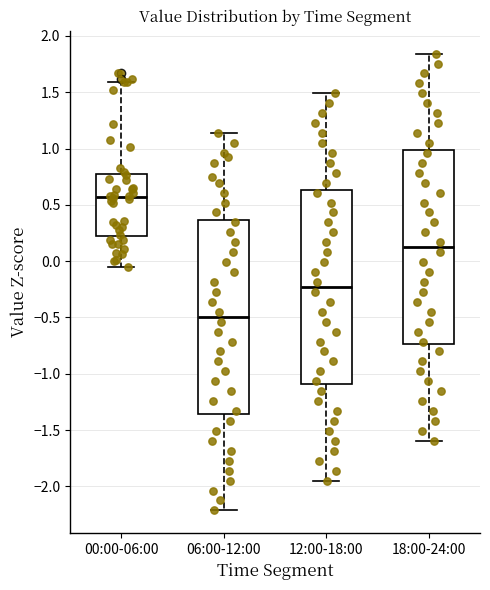

Reading left to right, read every box against the y-axis: the position of its median line, the range the box covers, and the ends of its whiskers. The values are not printed on the chart, so give them approximately, as read against the axis.

00:00-06:00: median 0.55, box 0.20 to 0.75, whiskers -0.05 to 1.60
06:00-12:00: median -0.50, box -1.35 to 0.35, whiskers -2.20 to 1.15
12:00-18:00: median -0.25, box -1.10 to 0.65, whiskers -1.95 to 1.50
18:00-24:00: median 0.10, box -0.75 to 1.00, whiskers -1.60 to 1.85